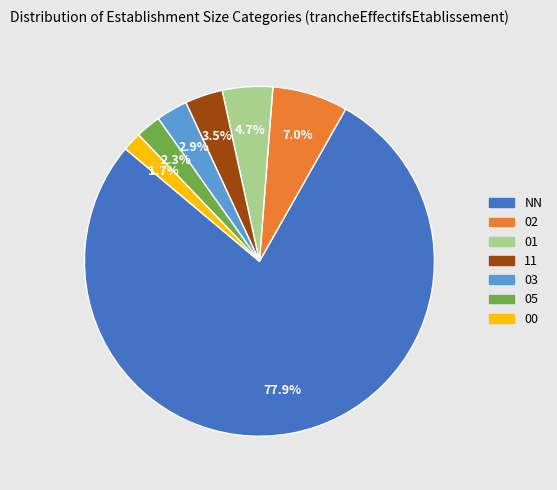

Rank the categories by value from highest to lowest.

NN, 02, 01, 11, 03, 05, 00